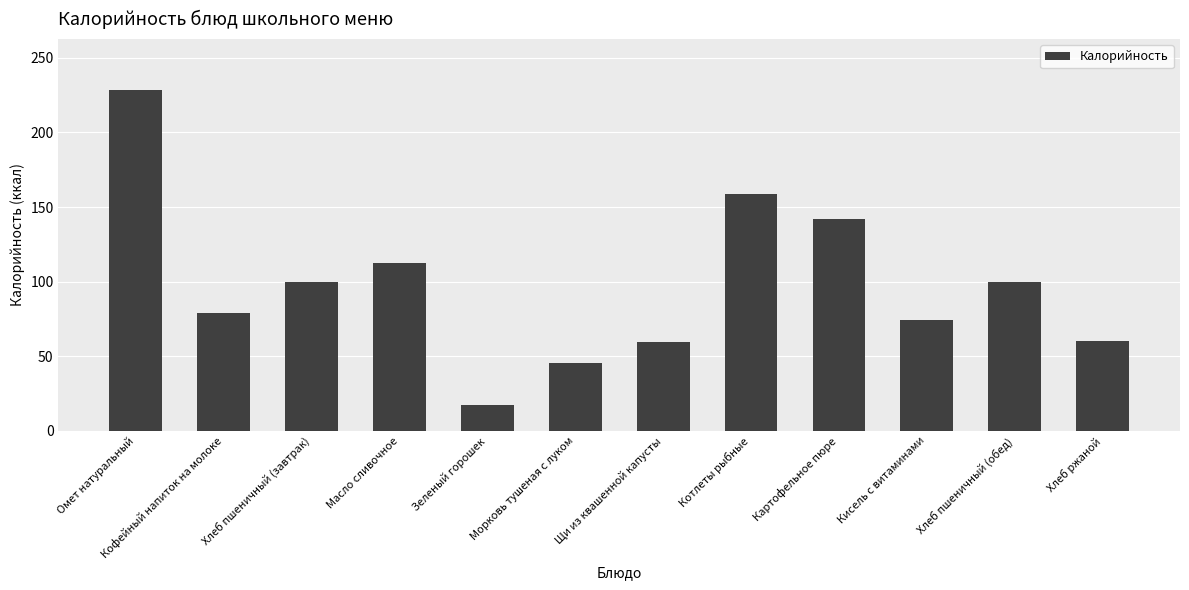

Is it true that the value at Морковь тушеная с луком is 23.9?

False